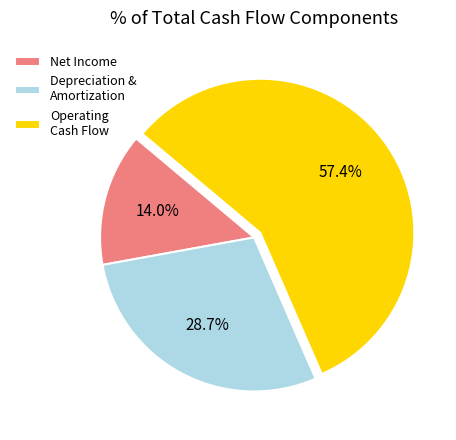

Between Net Income and Depreciation & Amortization, which is larger?

Depreciation & Amortization